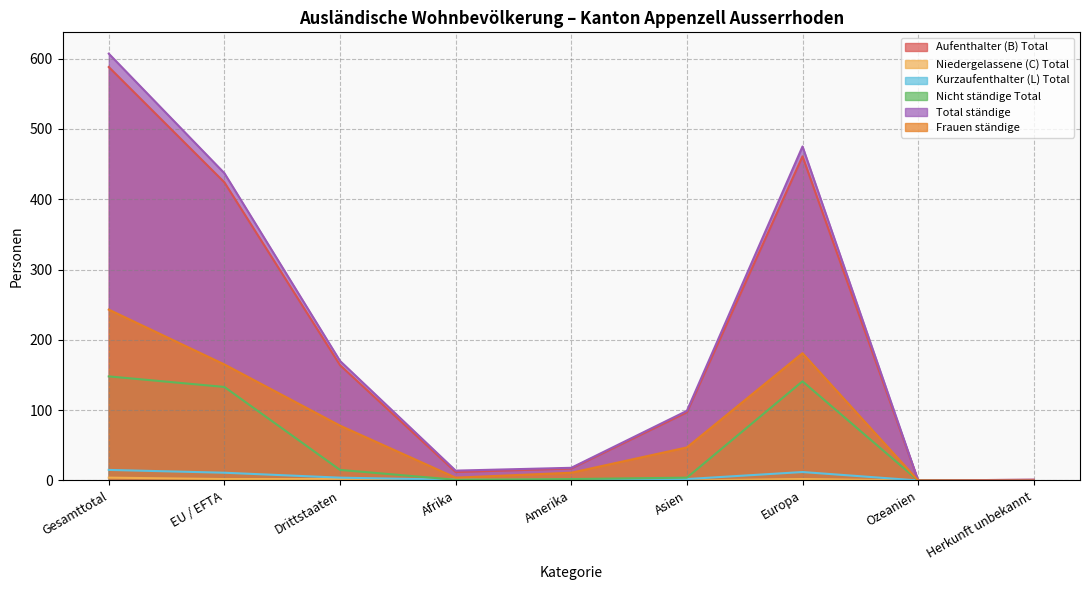

What is the sum of all Total ständige values?

1821